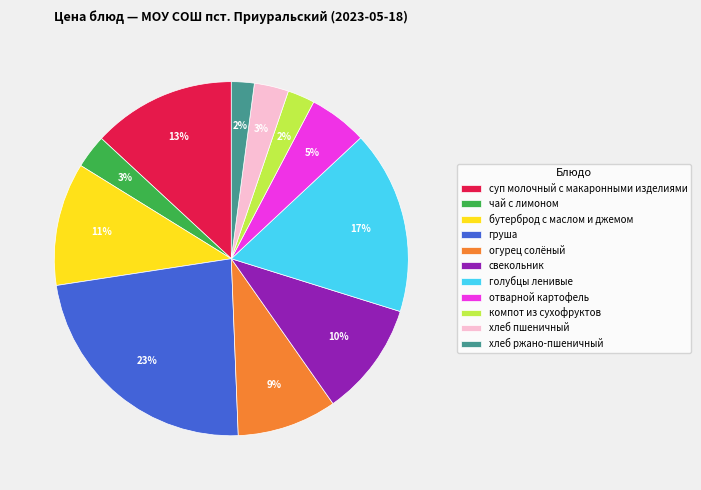

Is there any slice that represents more than half of the pie?

No